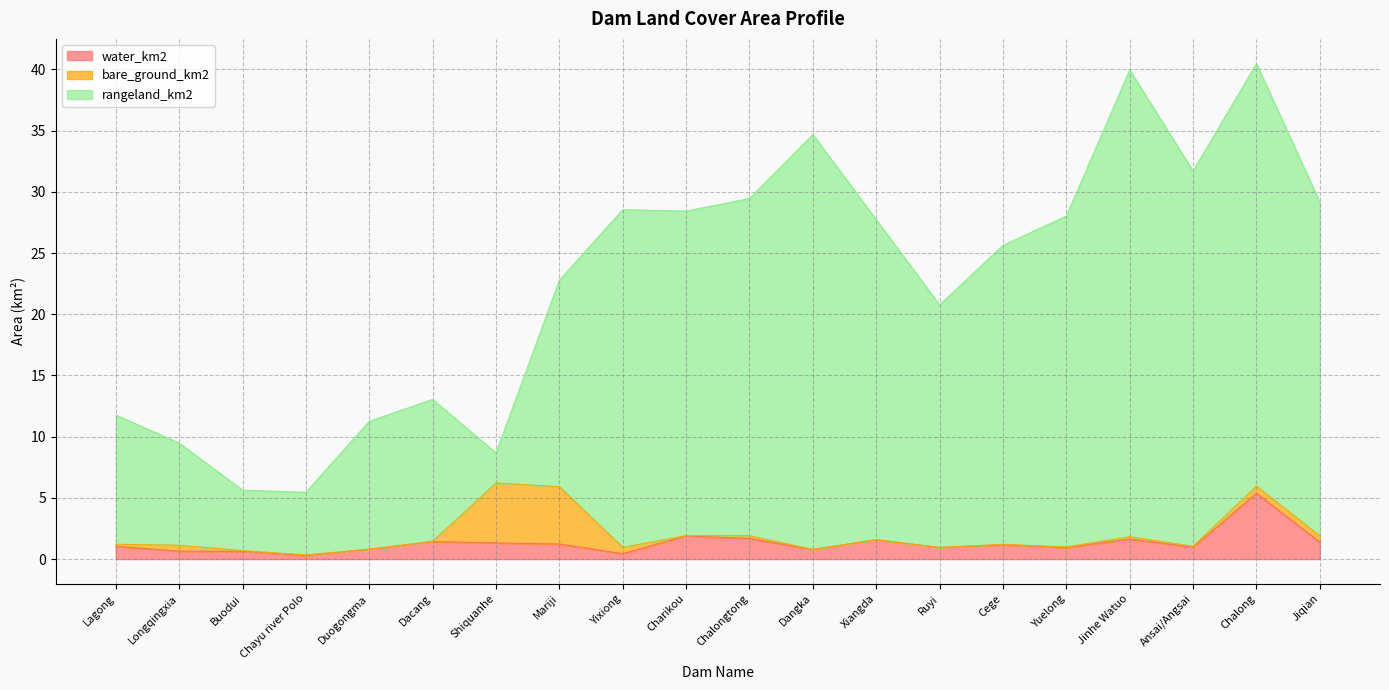

Is it true that water_km2 equals 2.5 at Charikou?

False